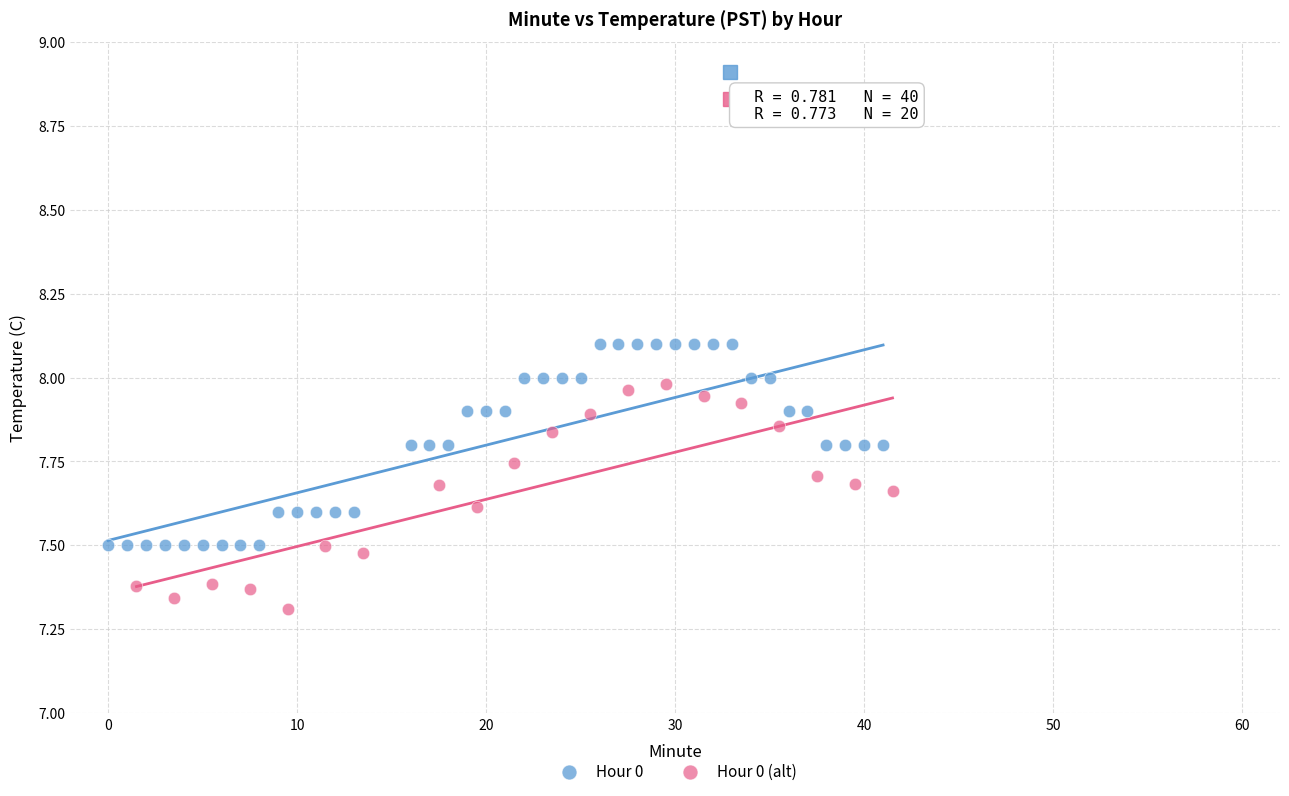

Which series reaches the maximum Y coordinate?

Hour 0